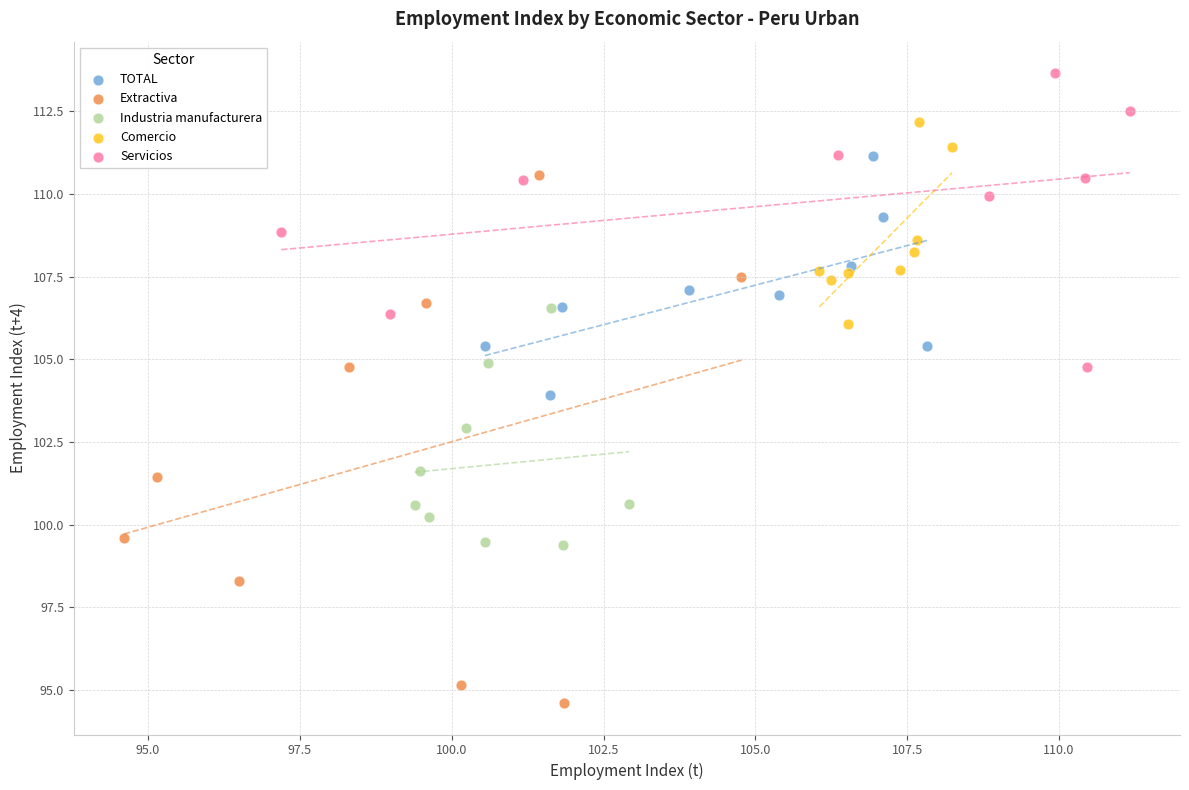

Which series contains the lowest Y value?

Extractiva